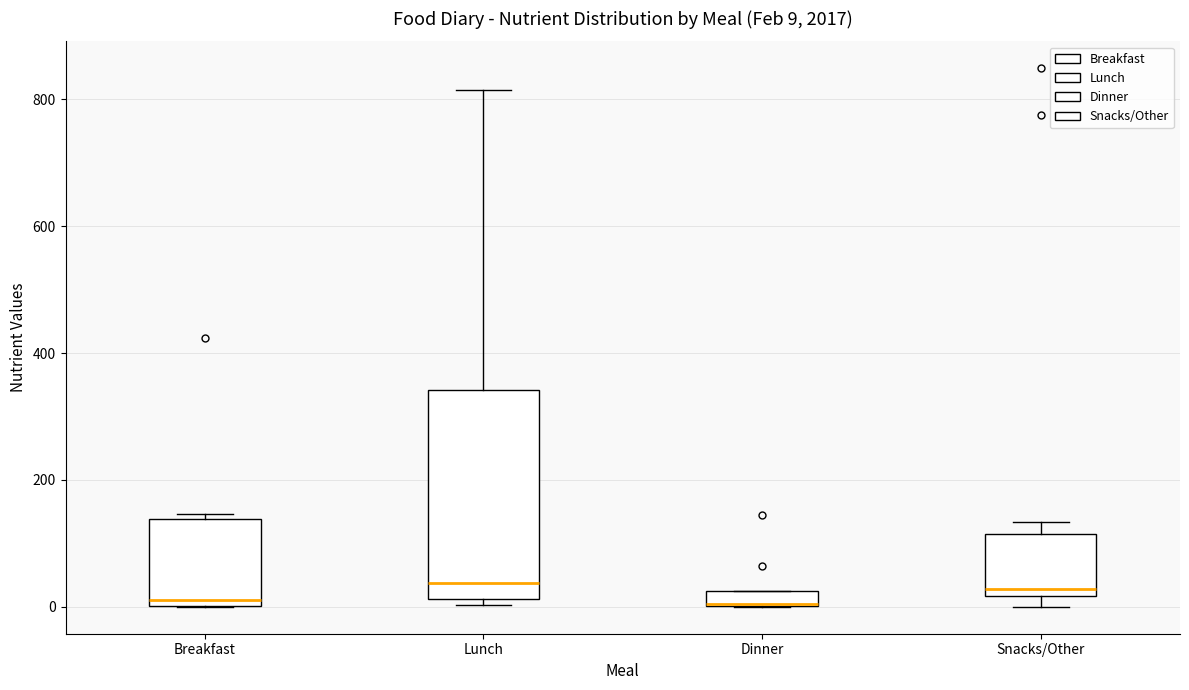

Which box is the tallest, from its lower edge to its upper edge?

Lunch